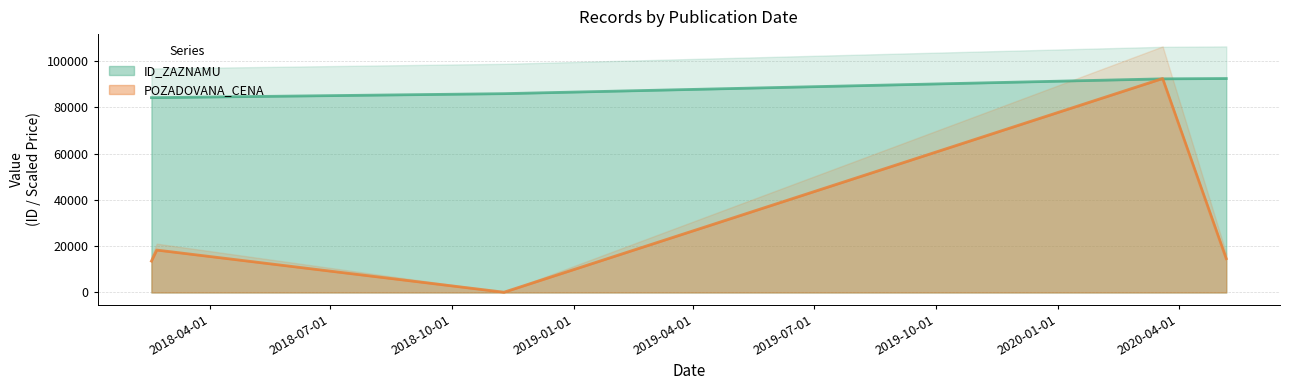

Which series changed the most between 2018-02-16 and 2018-02-20?

POZADOVANA_CENA